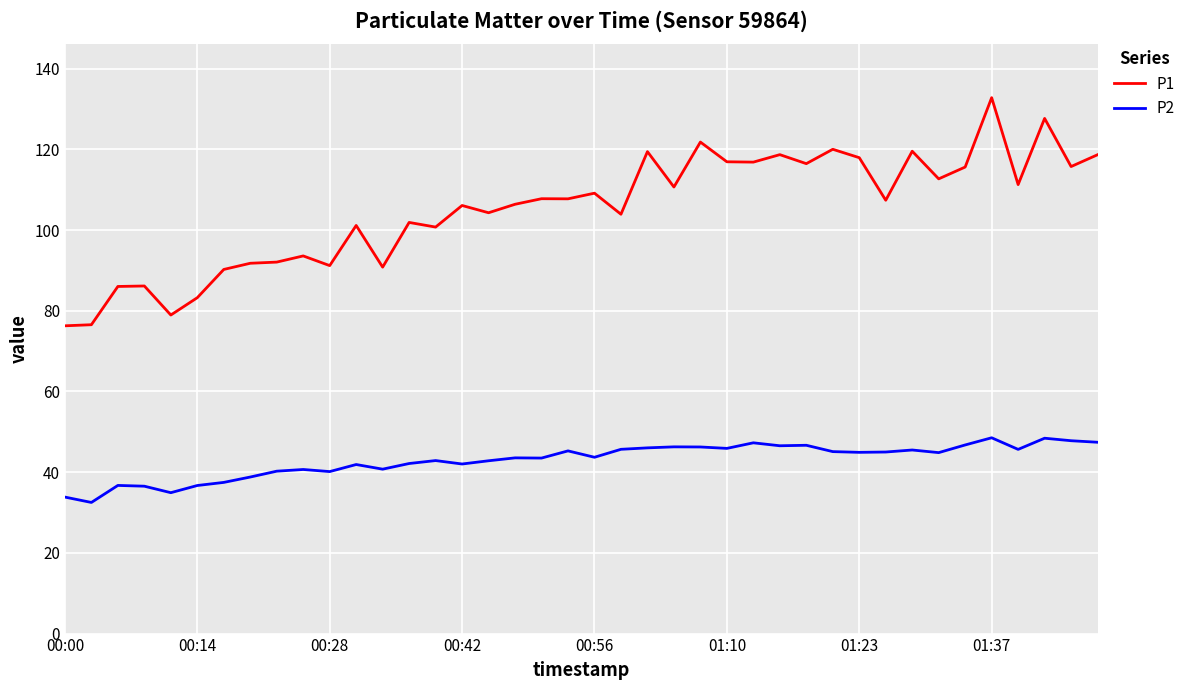

What is the minimum value shown in the chart?

32.5